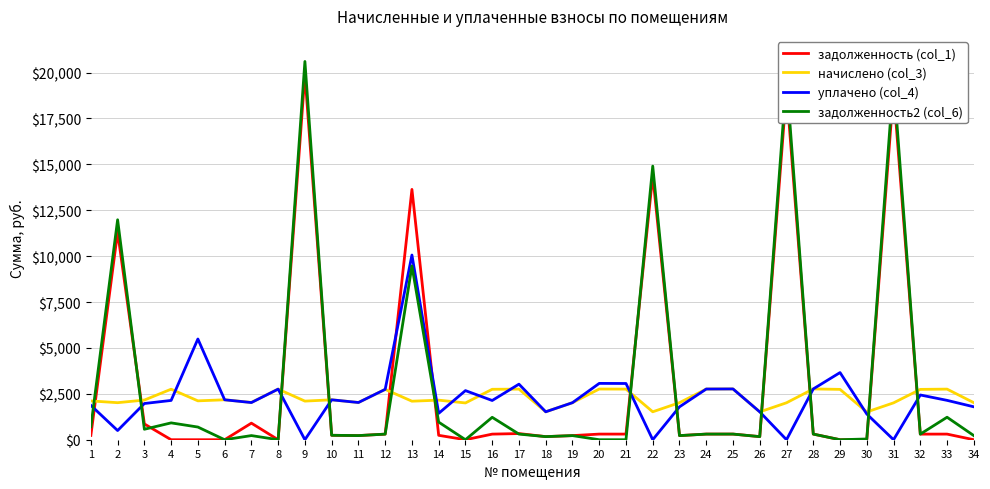

How many lines are shown in the chart?

4